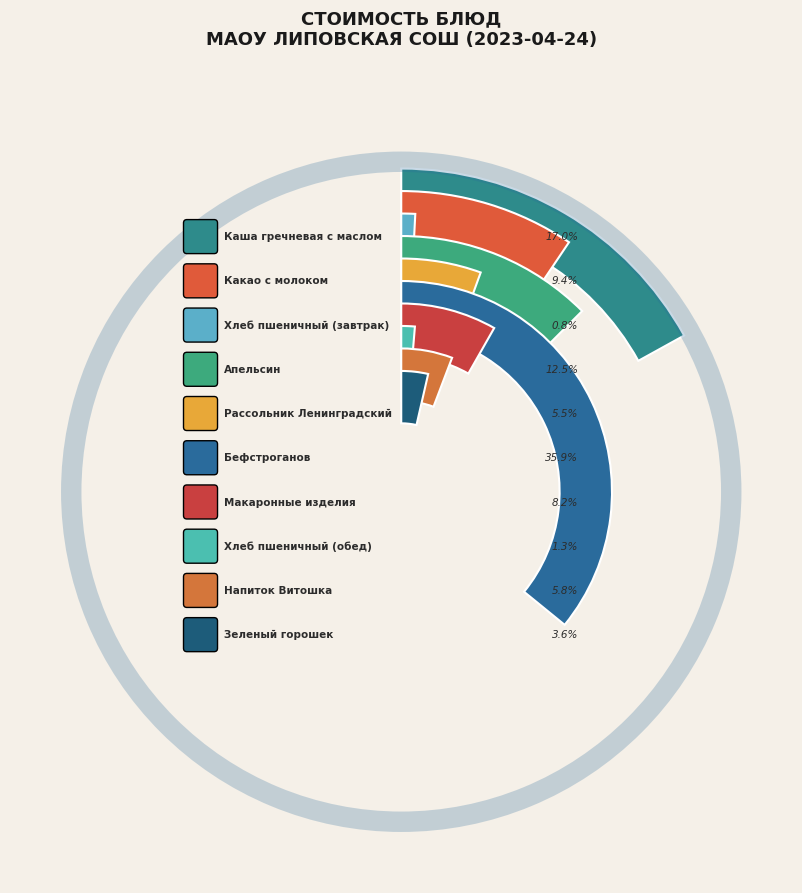

What percentage is the Макаронные изделия slice, to the nearest percent?

8%